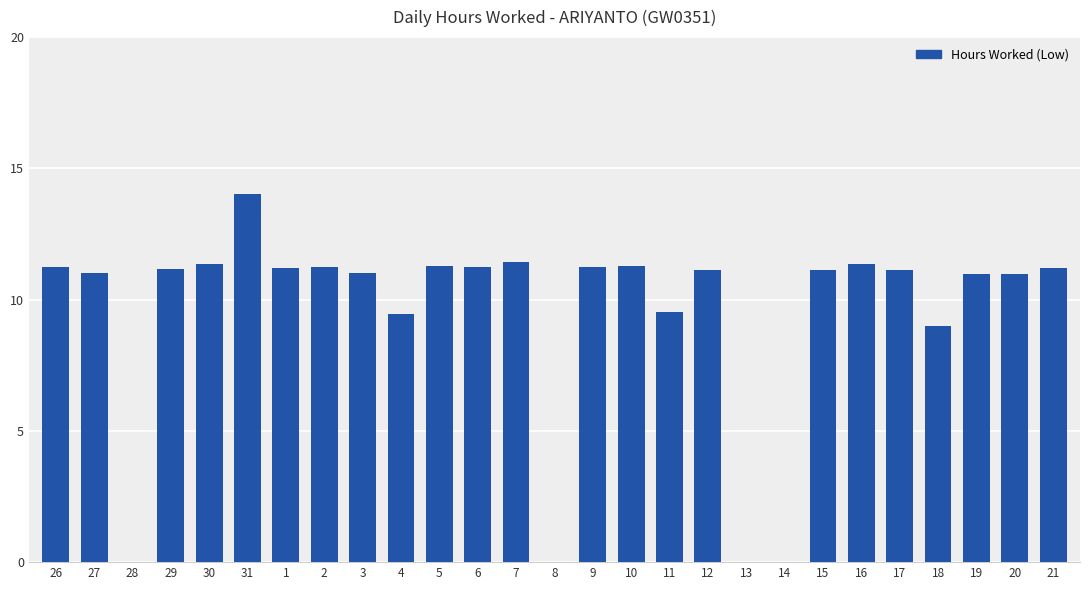

True or false: the data shows 11.4 at 30.

True